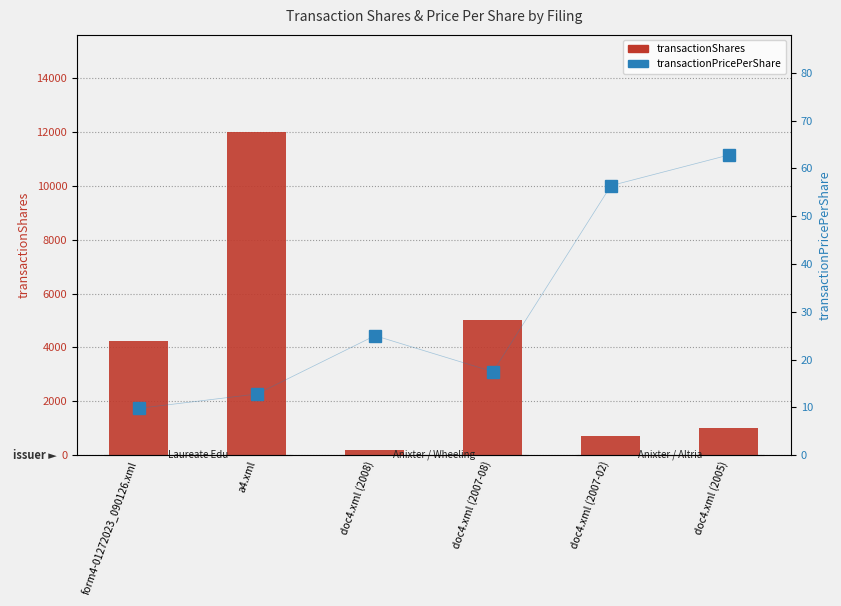

What is the value of the transactionPricePerShare bar at the 5th from the left?

56.4